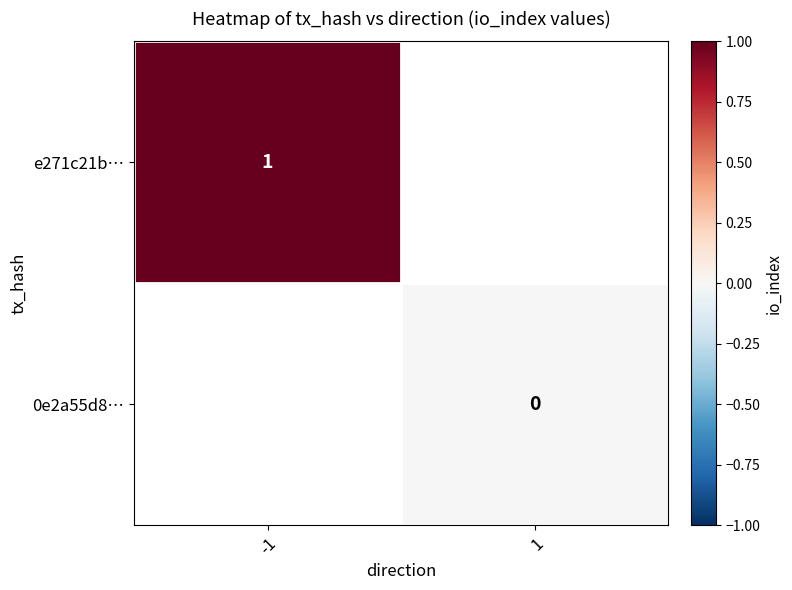

Count the number of data series in this chart.

2